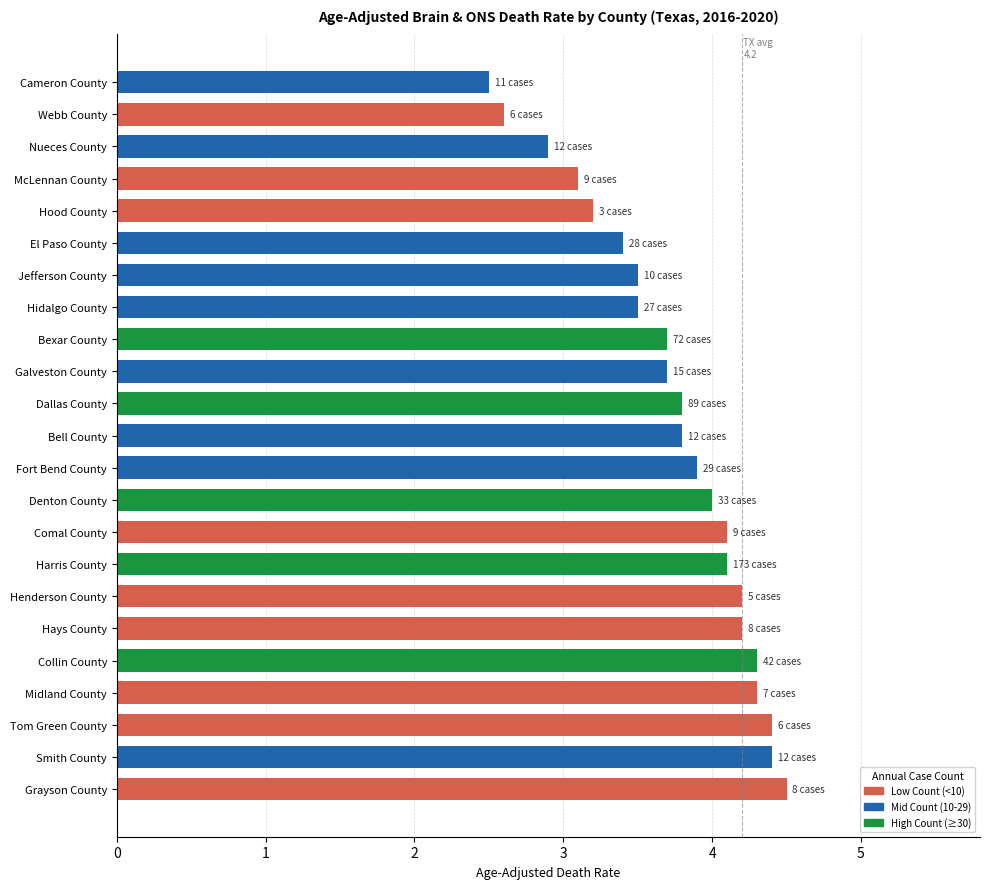

Read the value at El Paso County.

3.4